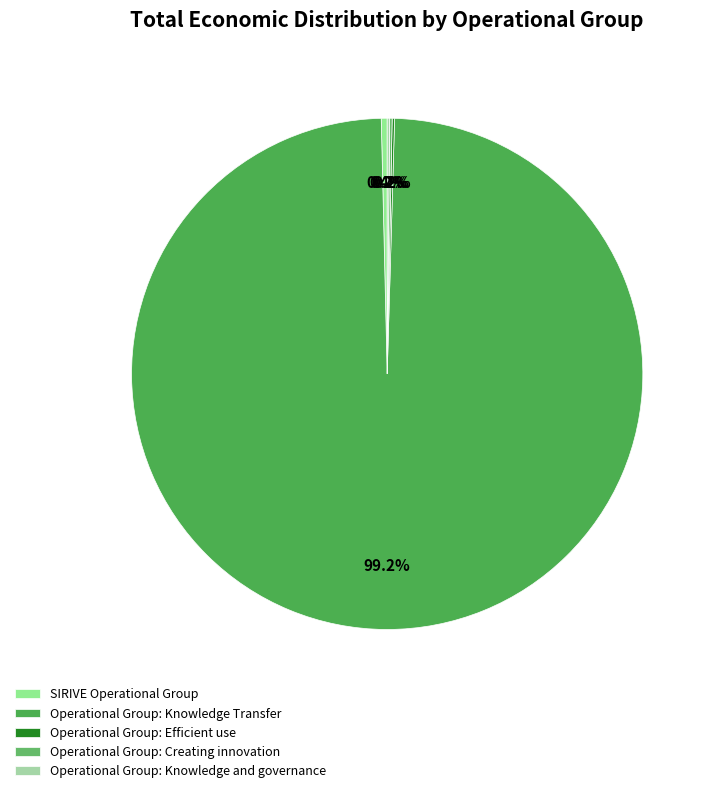

What portion of the pie excludes Operational Group: Knowledge and governance?

99.8%